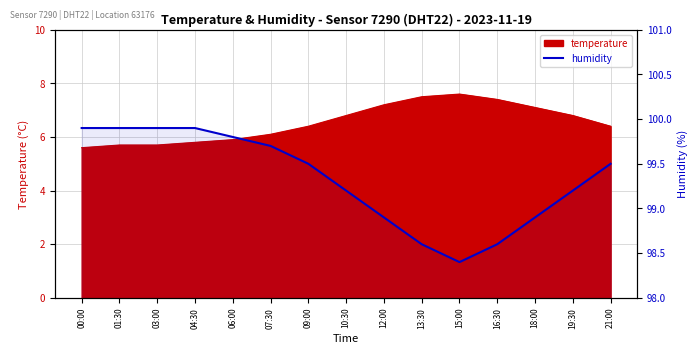

What is the label of the 12th point from the right?

04:30